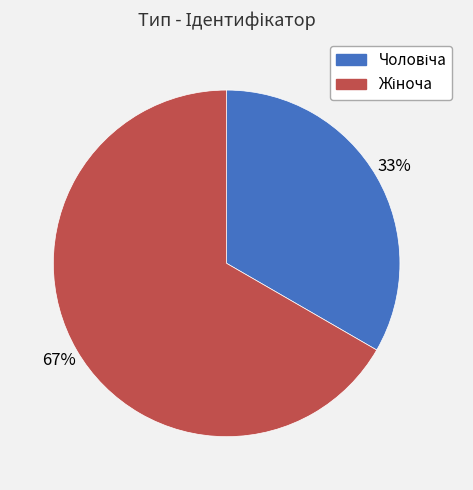

Is there a majority slice in this chart?

Yes